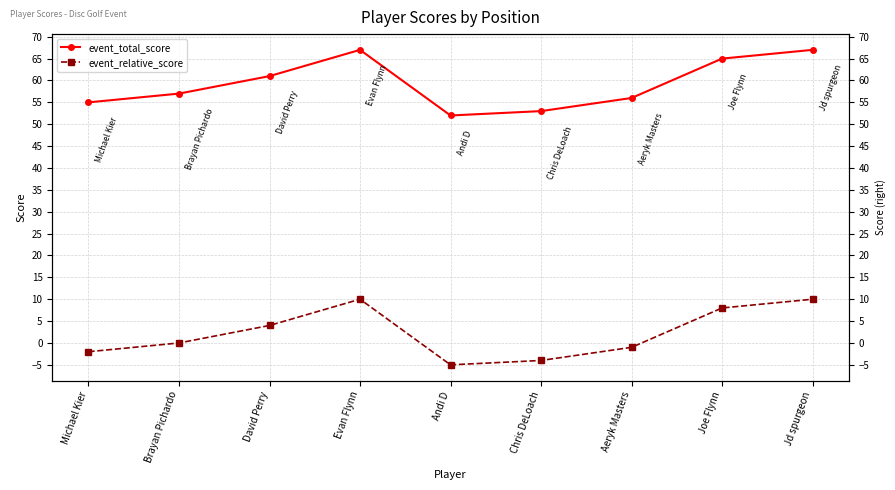

True or false: event_relative_score has more than 1 interior local peaks.

False